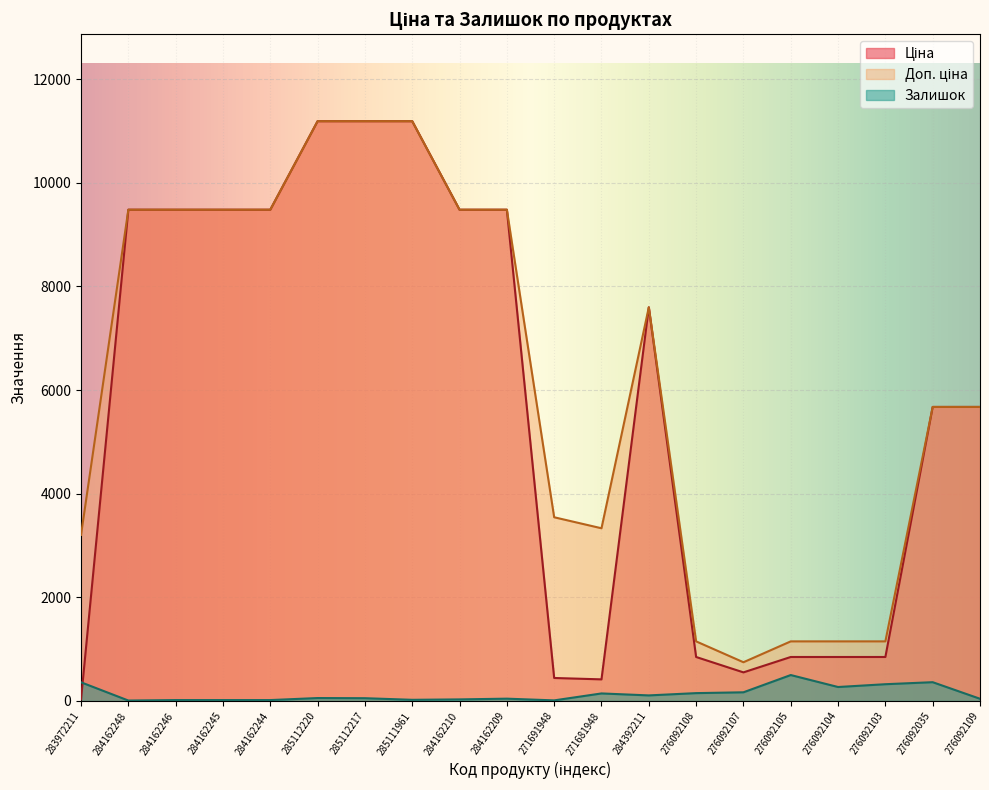

What is the total value across all series at 285112217?

22429.3